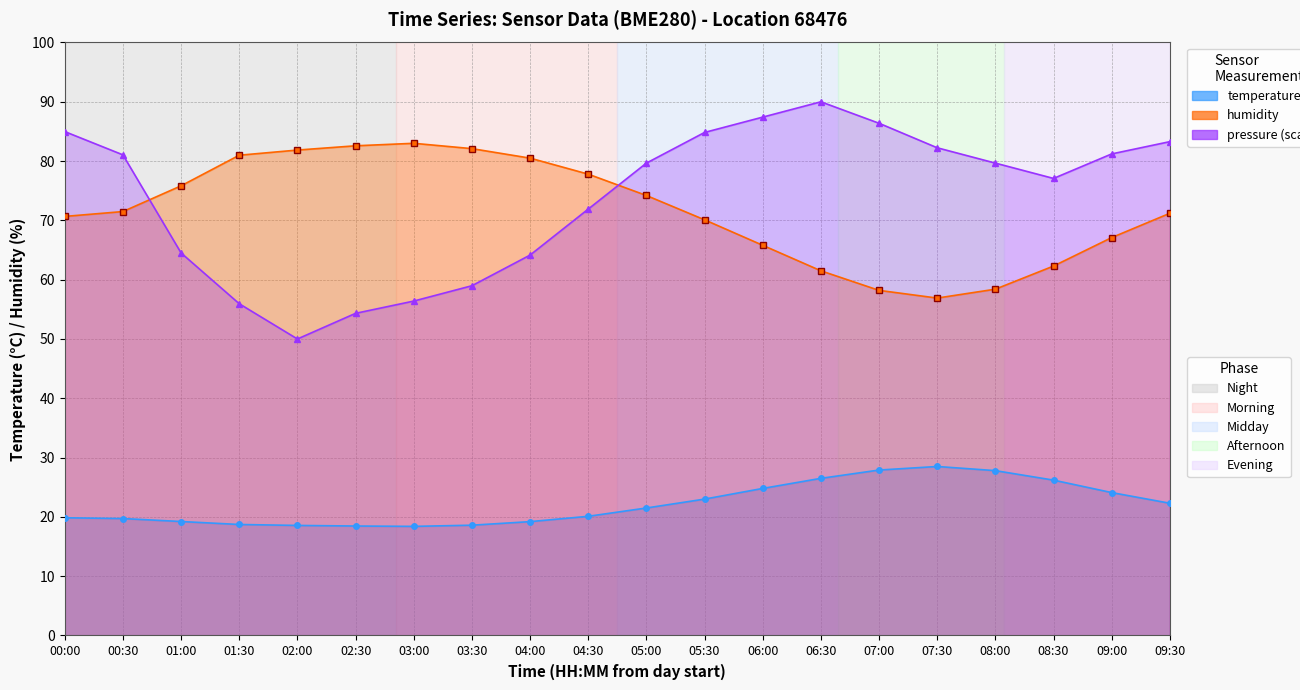

What is the maximum value shown in the chart?

90.0